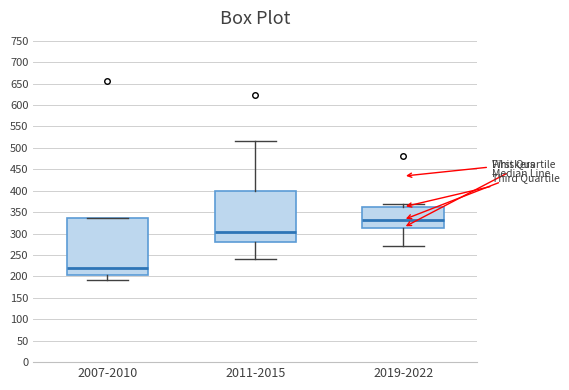

Reading left to right, transcribe this box plot: for each box, give where its median line is, the range the box spans, and where its two whiskers end, as read against the y-axis. The values are not printed on the chart, so give them approximately, as read against the axis.

2007-2010: median 220, box 205 to 335, whiskers 190 to 335
2011-2015: median 305, box 280 to 400, whiskers 240 to 515
2019-2022: median 330, box 315 to 360, whiskers 270 to 370